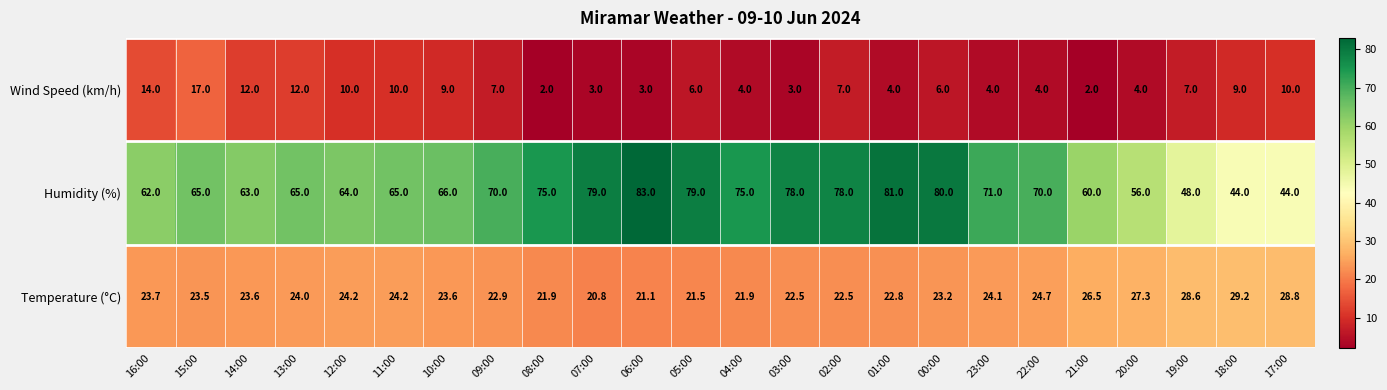

What is the minimum value for Humidity (%)?

44.0